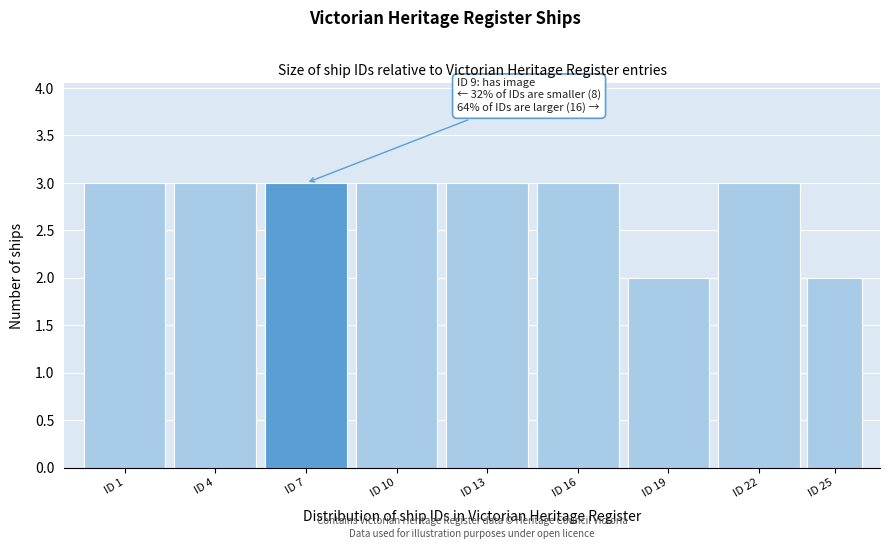

Reading left to right, transcribe all the data shown in this chart.

3	3	3	3	3	3	2	3	2